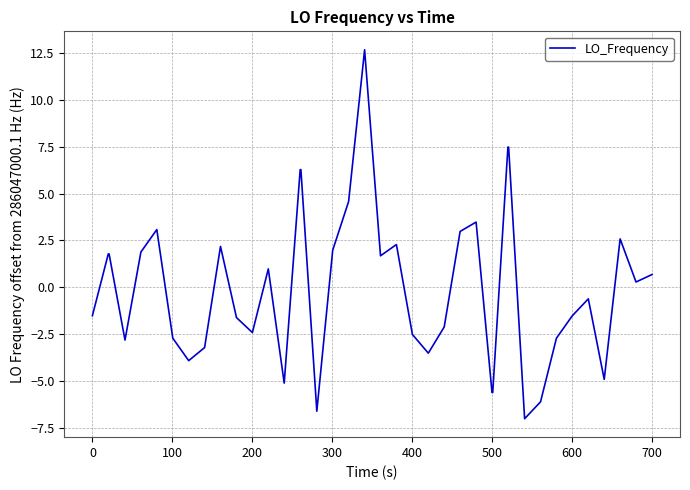

What is the greatest value displayed?

12.7